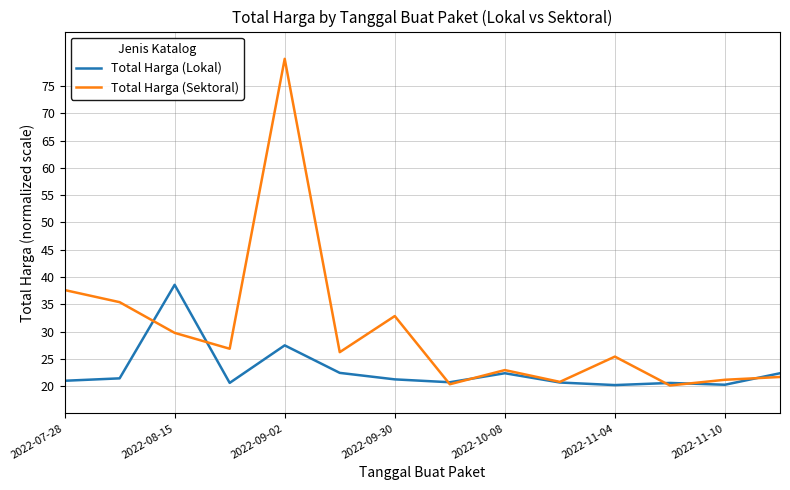

What is the lowest value of the Total Harga (Sektoral) series?

20.1